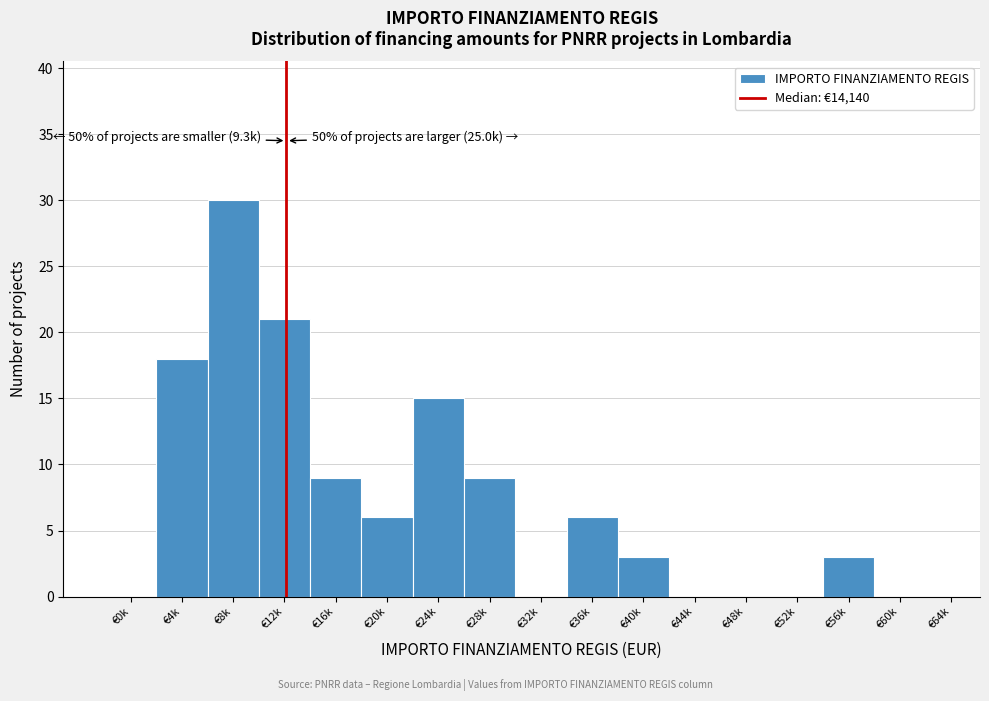

Reading right to left, transcribe all the data shown in this chart.

€64k=0	€60k=0	€56k=3	€52k=0	€48k=0	€44k=0	€40k=3	€36k=6	€32k=0	€28k=9	€24k=15	€20k=6	€16k=9	€12k=21	€8k=30	€4k=18	€0k=0